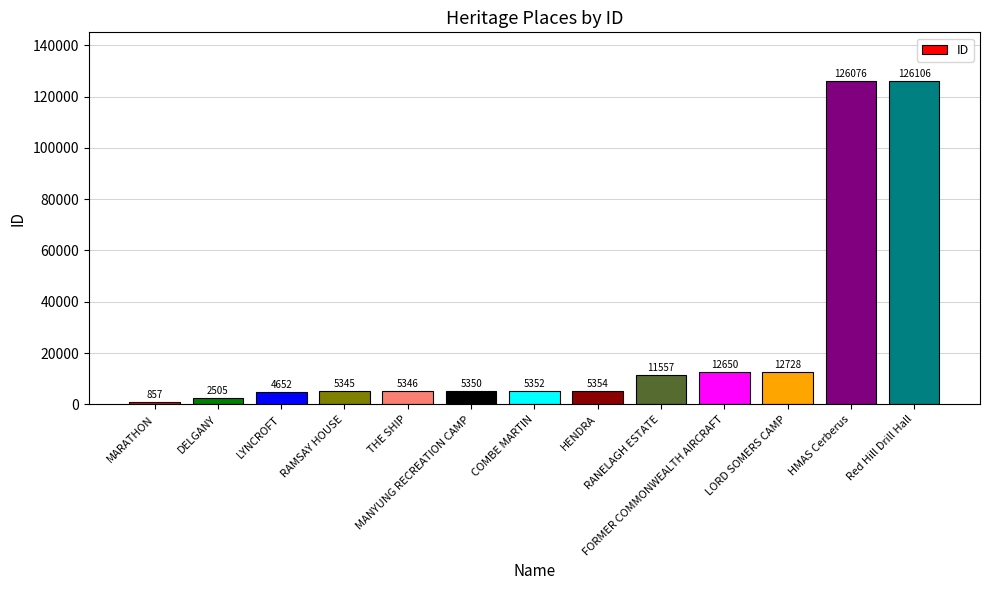

What is the difference between the second highest and minimum values?

125219